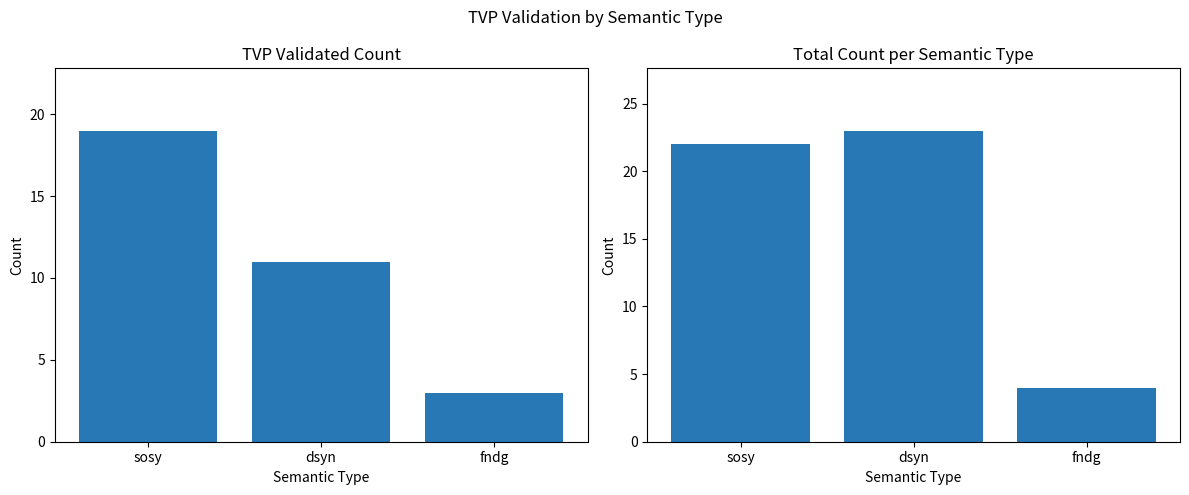

How many bars are there in each group?

2